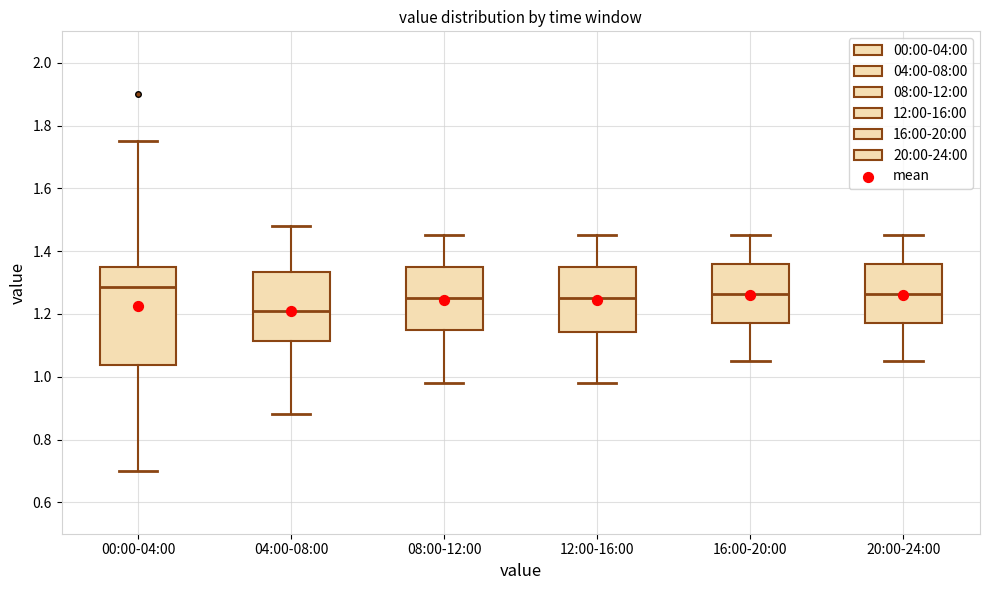

Reading left to right, transcribe this box plot: for each box, give where its median line is, the range the box spans, and where its two whiskers end, as read against the y-axis. The values are not printed on the chart, so give them approximately, as read against the axis.

00:00-04:00: median 1.28, box 1.04 to 1.36, whiskers 0.70 to 1.76
04:00-08:00: median 1.22, box 1.12 to 1.34, whiskers 0.88 to 1.48
08:00-12:00: median 1.26, box 1.16 to 1.36, whiskers 0.98 to 1.46
12:00-16:00: median 1.26, box 1.14 to 1.36, whiskers 0.98 to 1.46
16:00-20:00: median 1.26, box 1.18 to 1.36, whiskers 1.06 to 1.46
20:00-24:00: median 1.26, box 1.18 to 1.36, whiskers 1.06 to 1.46